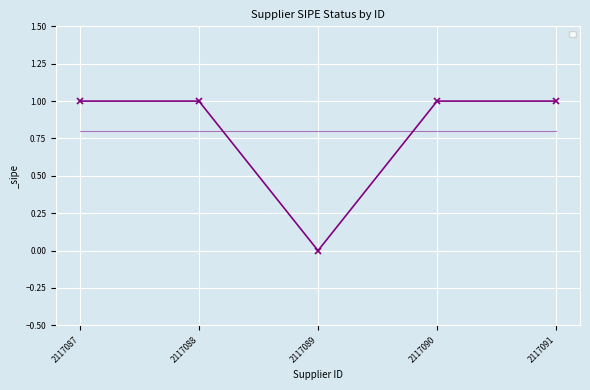

At which label is the value closest to 0?

2117089